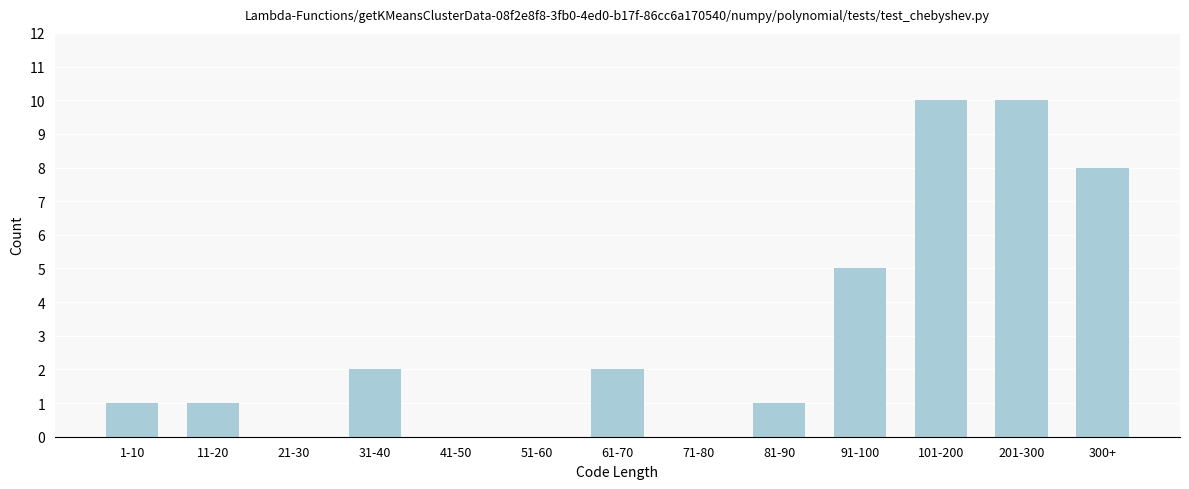

Reading right to left, list all the values displayed in this chart.

300+=8	201-300=10	101-200=10	91-100=5	81-90=1	71-80=0	61-70=2	51-60=0	41-50=0	31-40=2	21-30=0	11-20=1	1-10=1